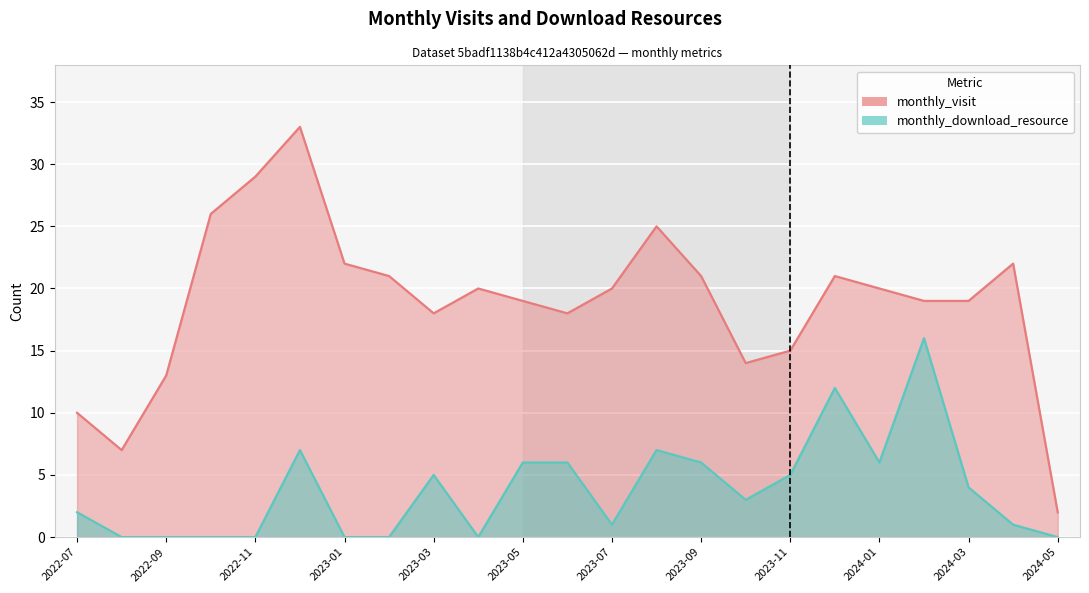

What position from the right is 2022-11?

19